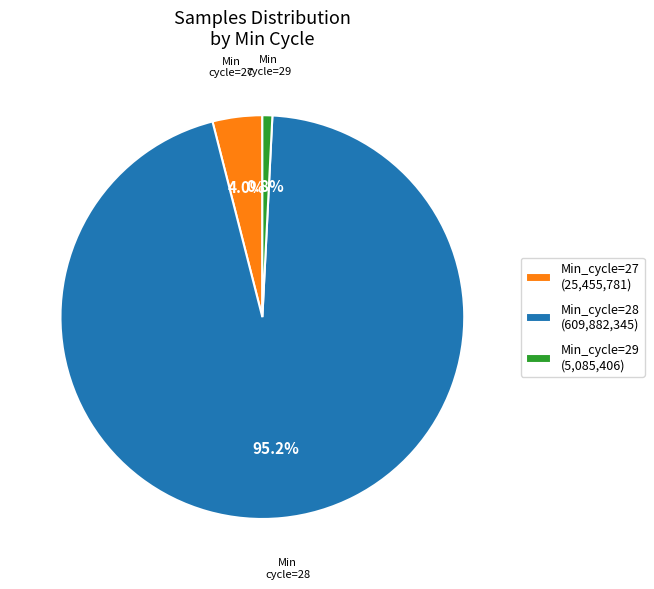

The Min_cycle=28 slice represents 25% of the pie. True or false?

False